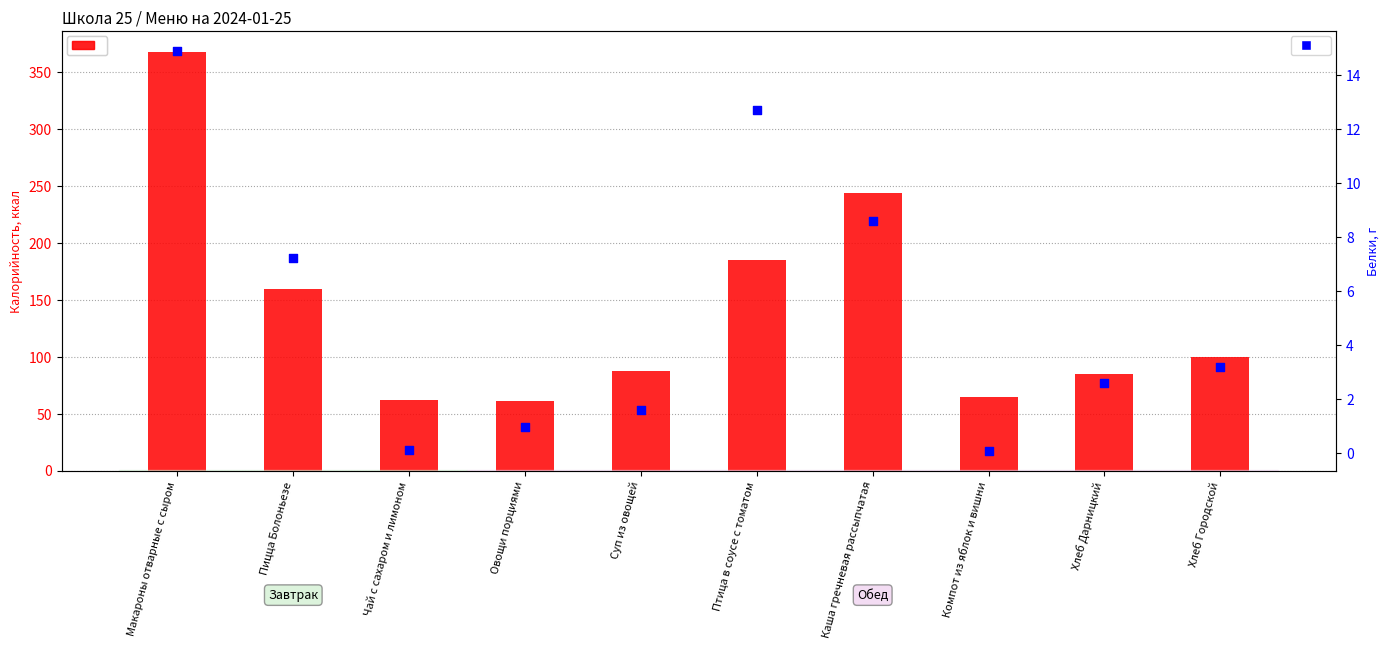

Which series has the largest total across all categories?

Калорийность